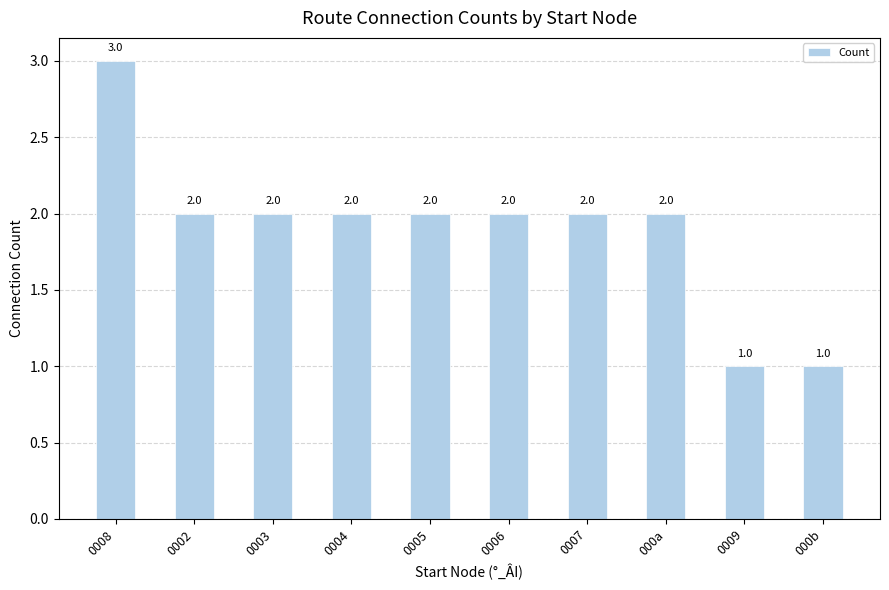

Count the values in the range 2 to 3.

8